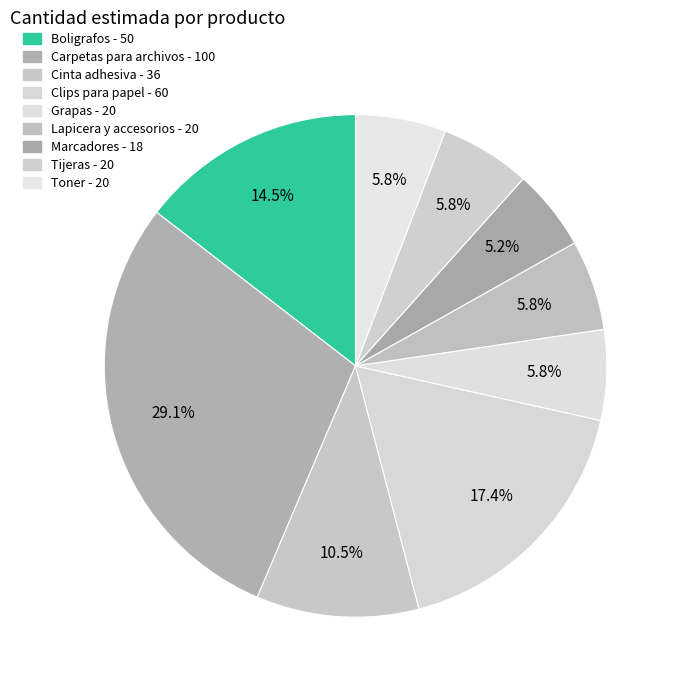

How many segments does this pie chart have?

9